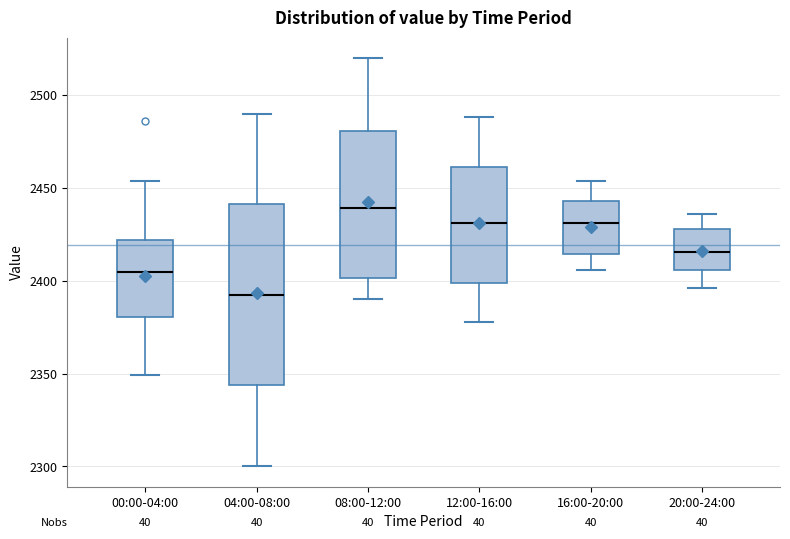

Comparing the boxes themselves (not the whiskers), which one is the tallest?

04:00-08:00